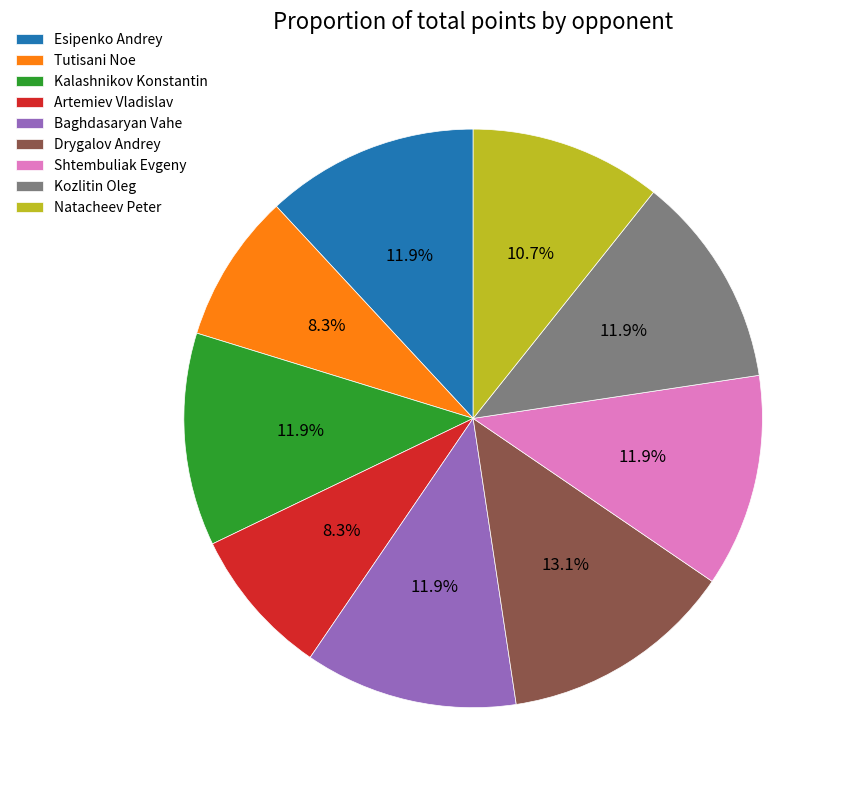

Approximately how many times larger is the value at Drygalov Andrey compared to Tutisani Noe?

1.6